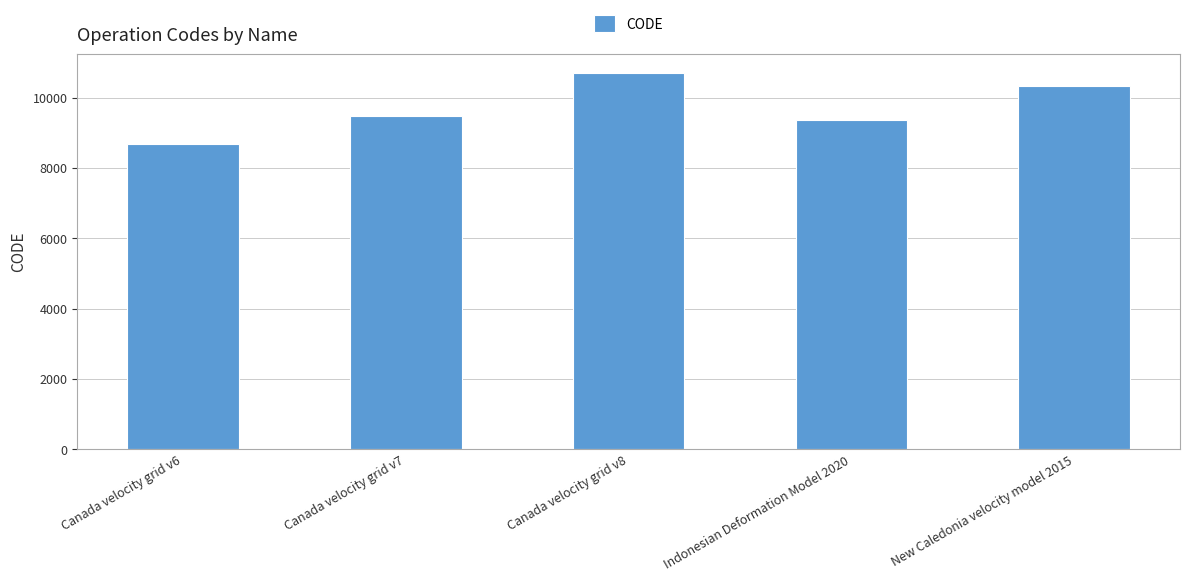

What is the greatest value displayed?

10707